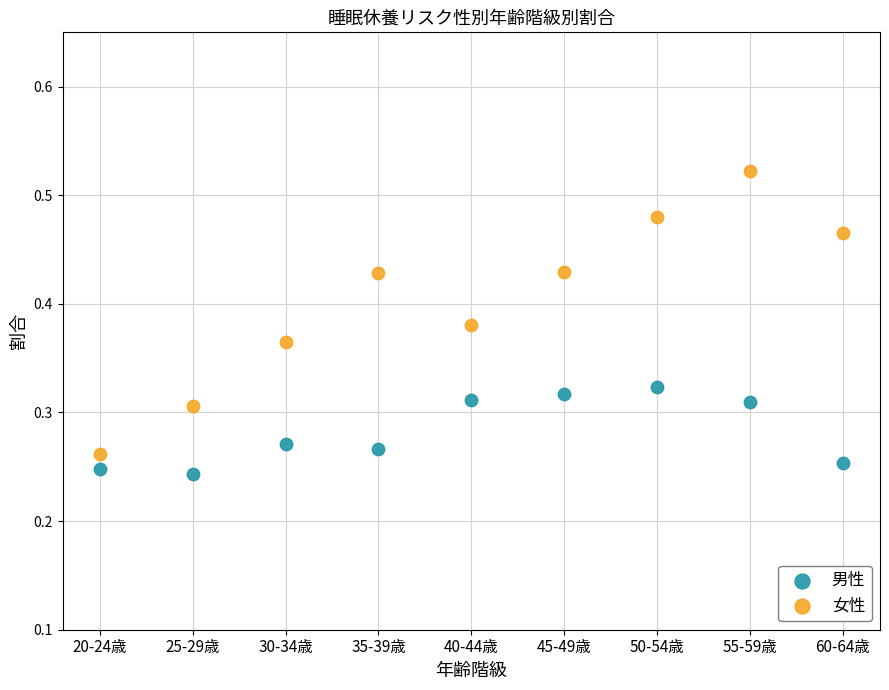

Which series contains the highest Y value?

女性